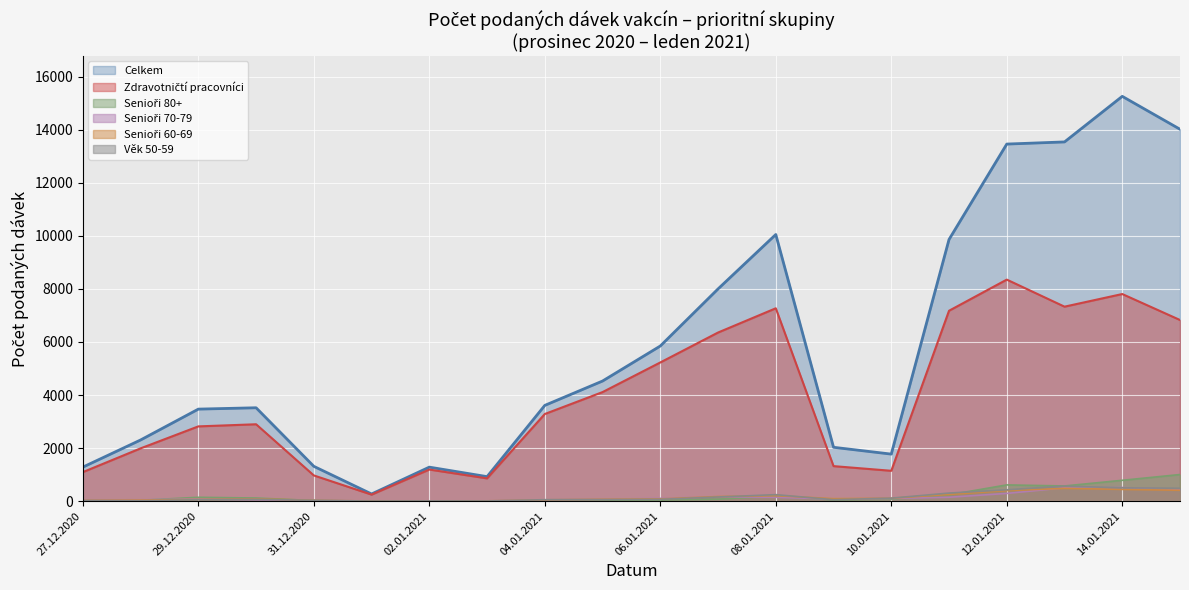

At which label does Senioři 80+ reach its peak?

15.01.2021